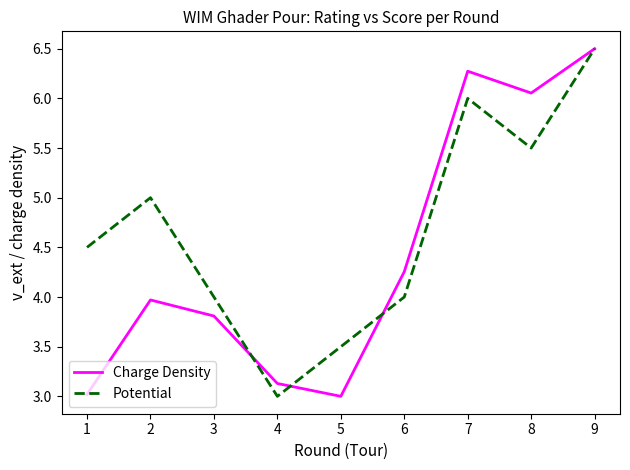

How many interior local peaks does the Charge Density series have?

2